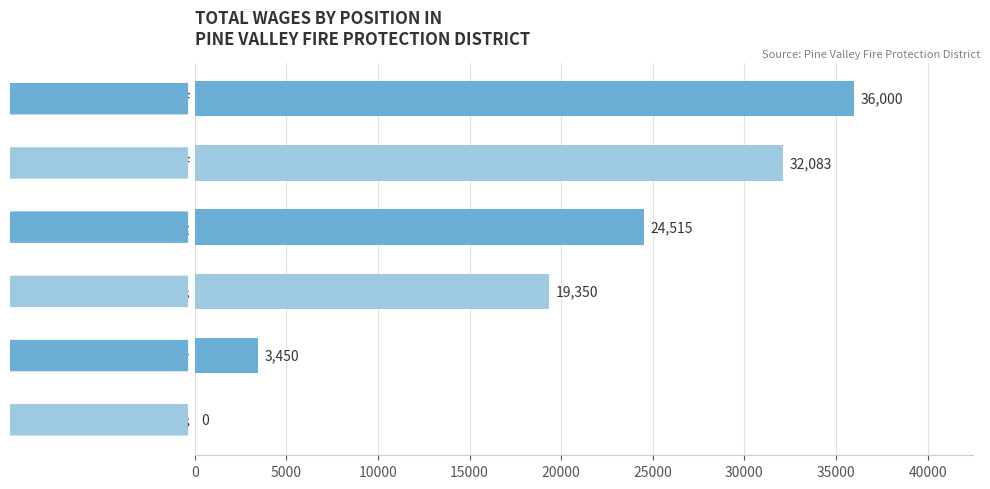

Reading top to bottom, transcribe all the data shown in this chart.

Admin. Chief=36000	Assistant Chief=32083	Clerical Assistant=24515	Sec/Treas=19350	Firefighter=3450	Board of Directors=0